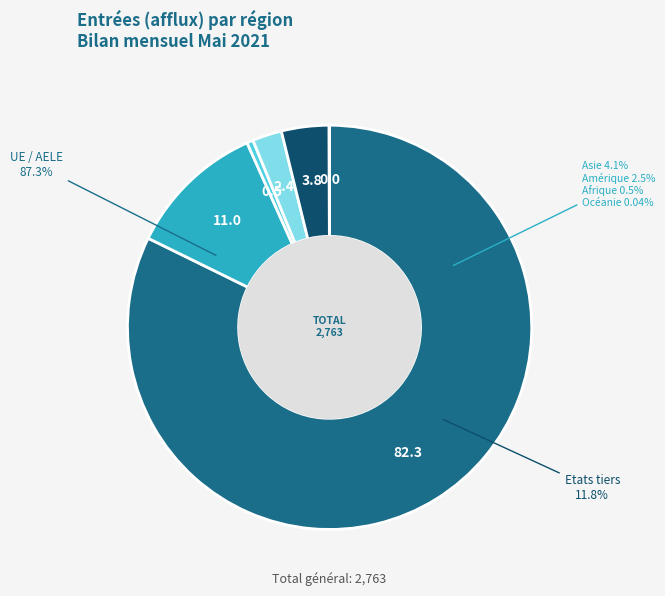

To the nearest percent, what is the difference between the Océanie and Etats tiers slice percentages?

11%